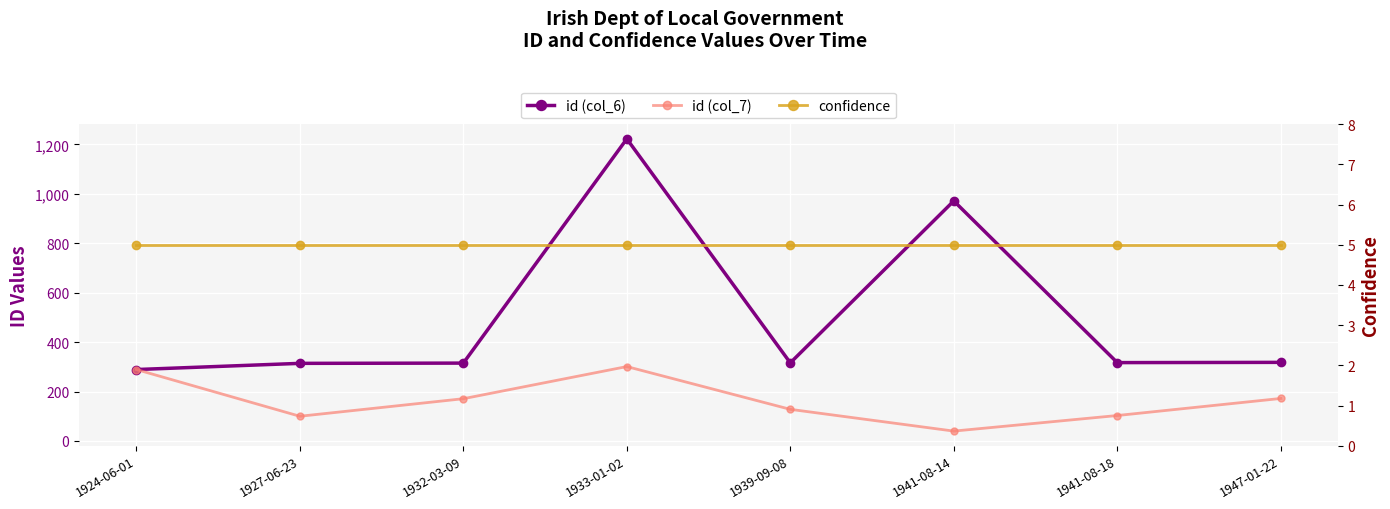

True or false: confidence and id (col_7) cross at least once.

False